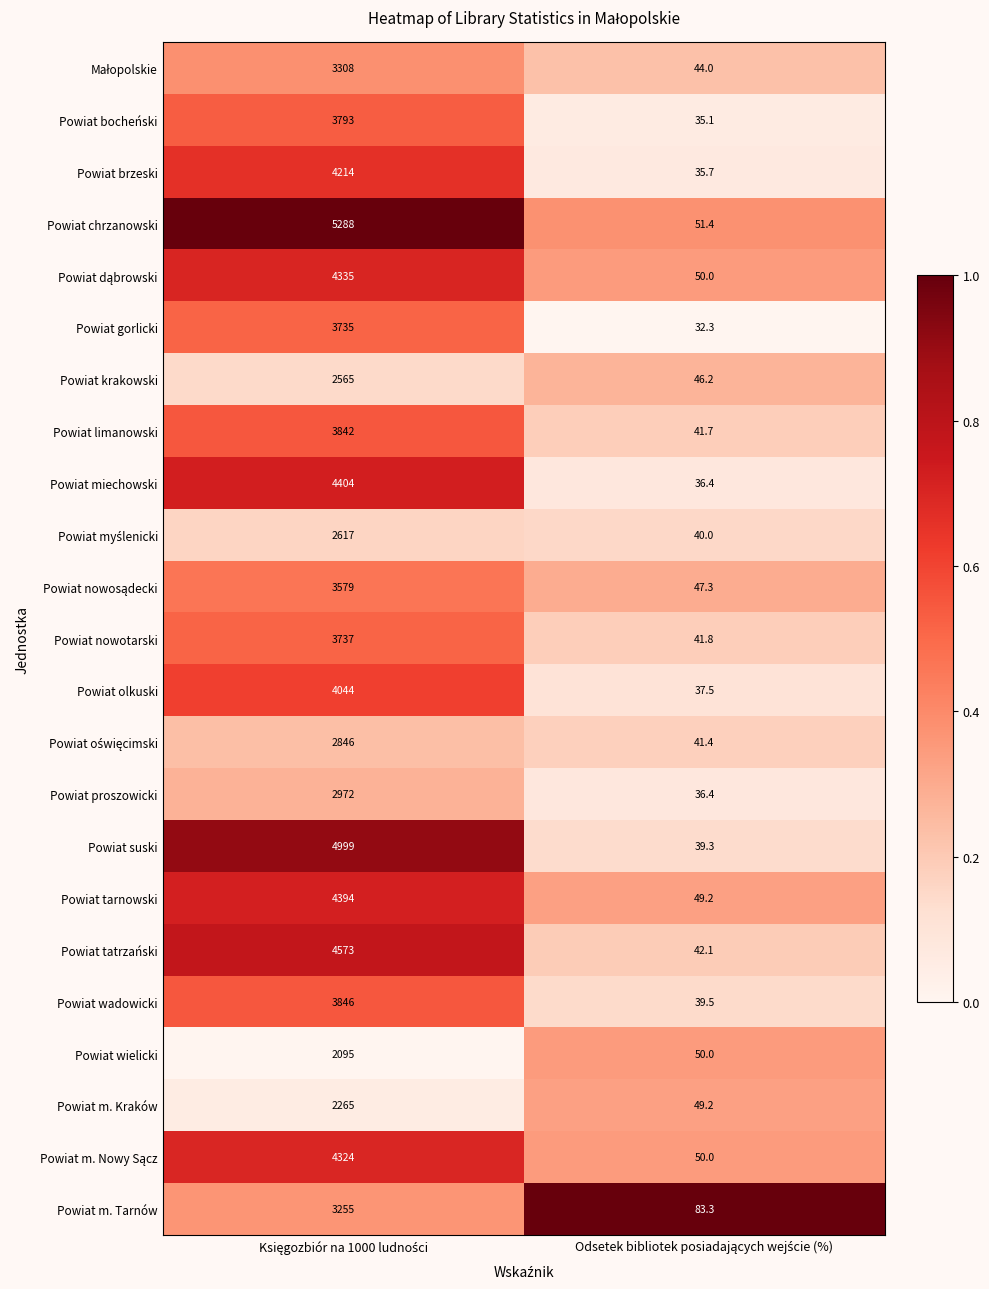

Which series has the largest total across all categories?

Powiat chrzanowski